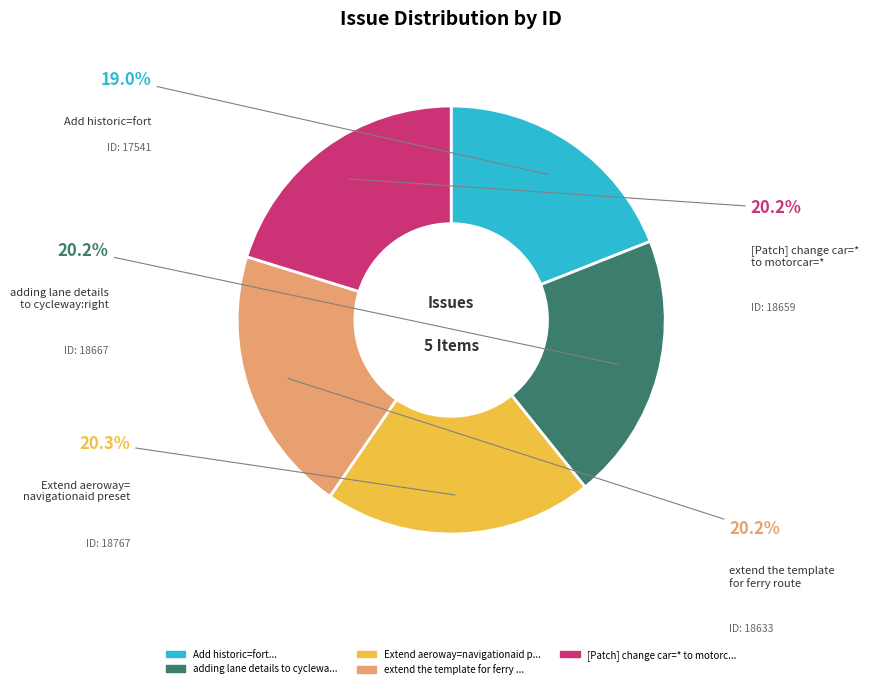

Does any single category account for the majority?

No